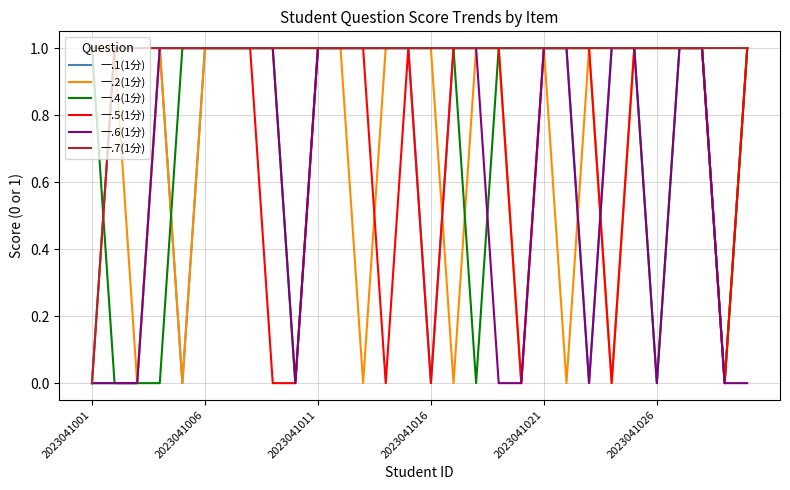

Which series has the largest total across all categories?

一.7(1分)